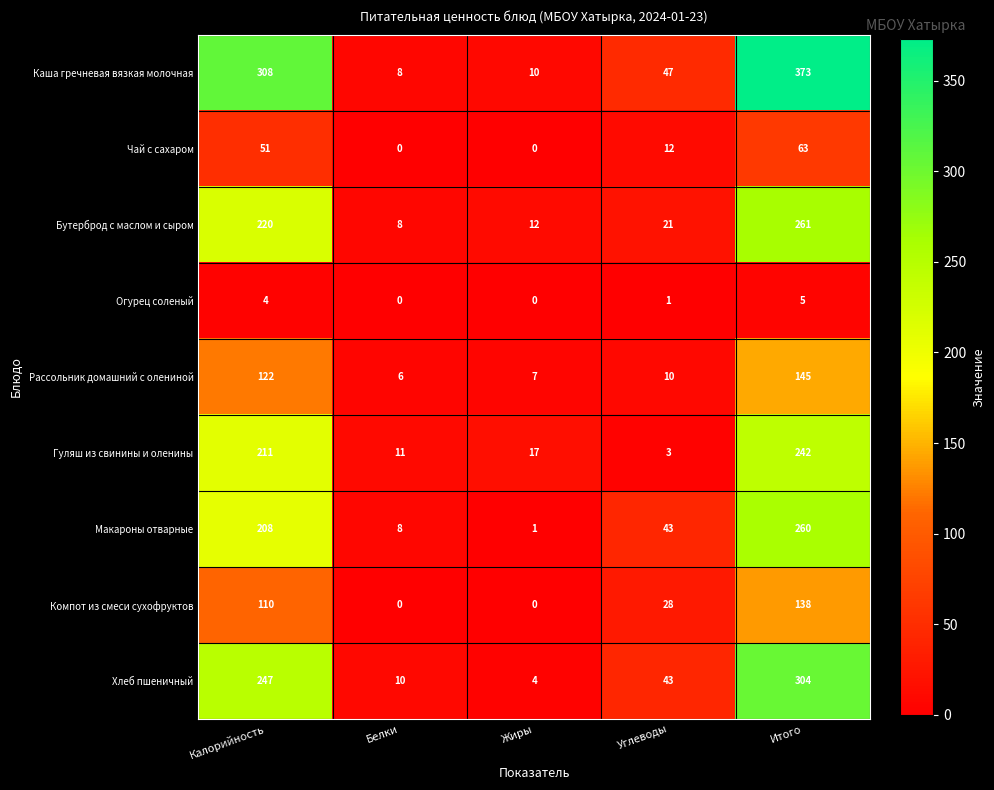

Which series has the widest spread of values?

Каша гречневая вязкая молочная